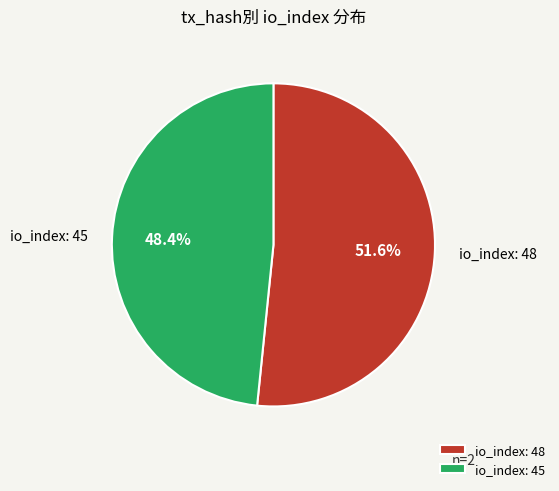

Is there a majority slice in this chart?

Yes